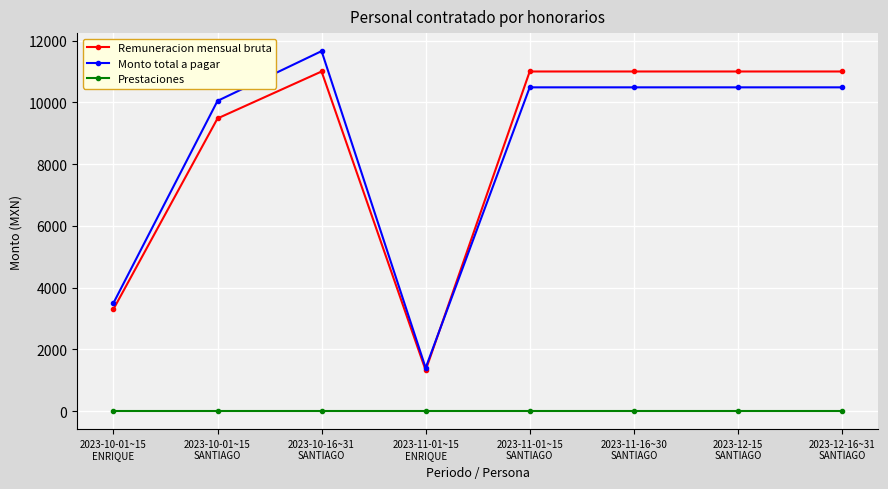

The Remuneracion mensual bruta series shows 1901.7 at 2023-10-01~15
ENRIQUE. True or false?

False